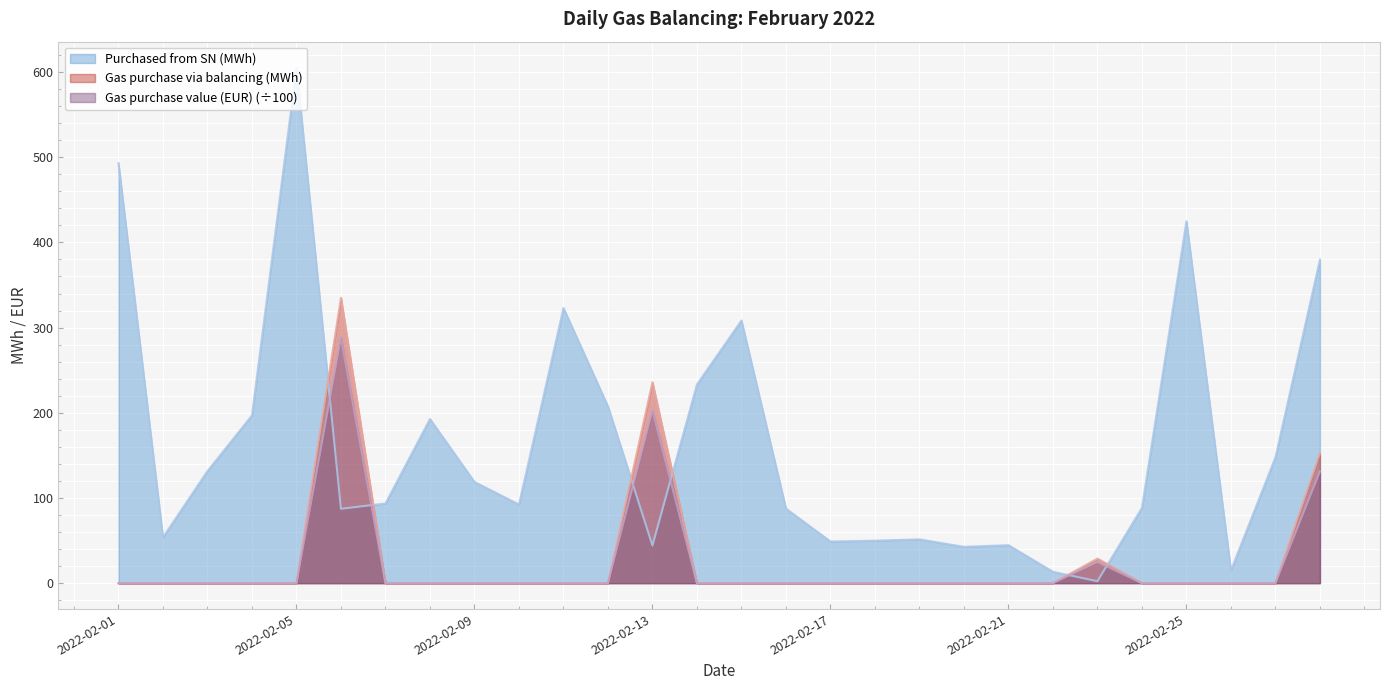

List the series in order of their peak value, highest first.

Purchased from SN (MWh), Gas purchase via balancing (MWh), Gas purchase value (EUR) (÷100)